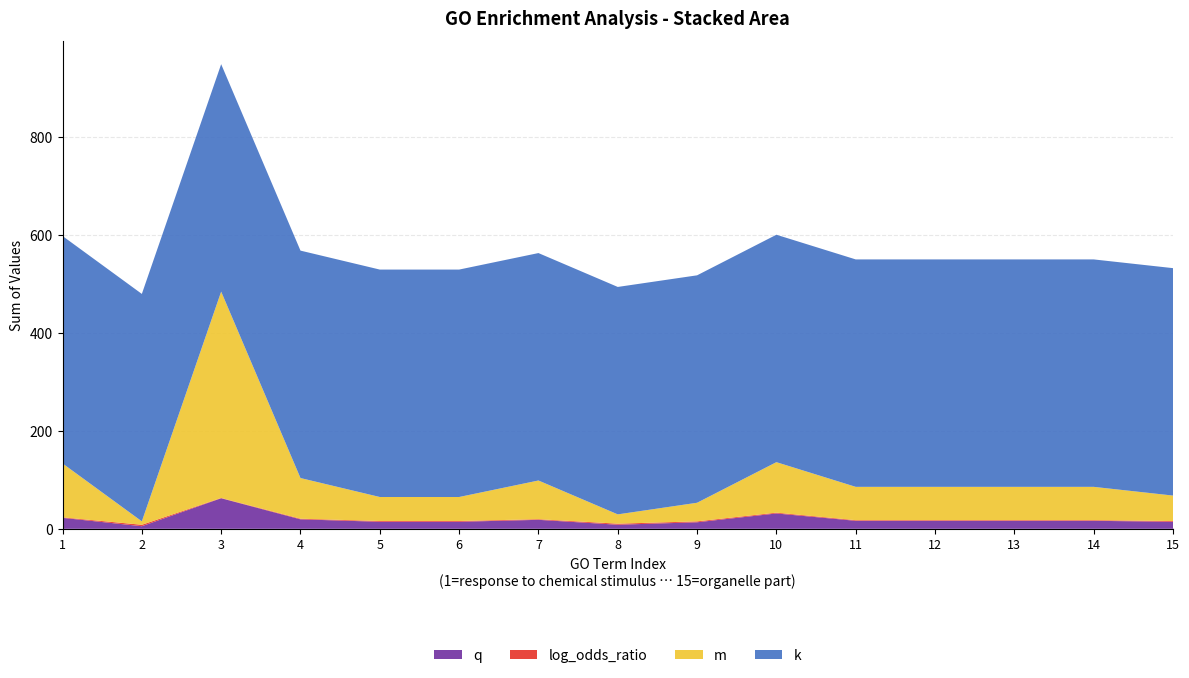

Which series has the largest range (max minus min)?

m